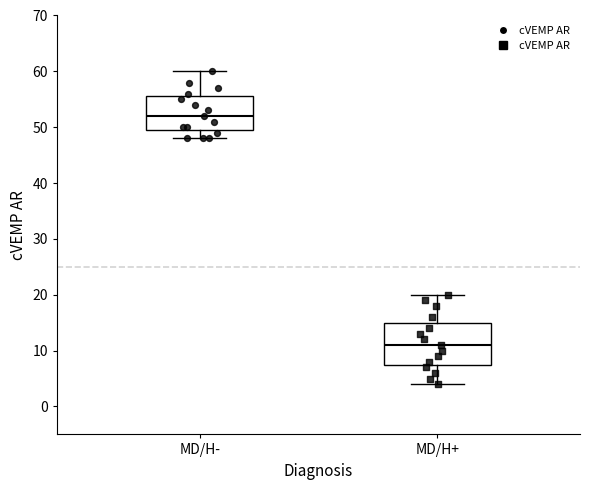

Reading left to right, read every box against the y-axis: the position of its median line, the range the box covers, and the ends of its whiskers. The values are not printed on the chart, so give them approximately, as read against the axis.

MD/H-: median 52, box 50 to 56, whiskers 48 to 60
MD/H+: median 11, box 8 to 15, whiskers 4 to 20